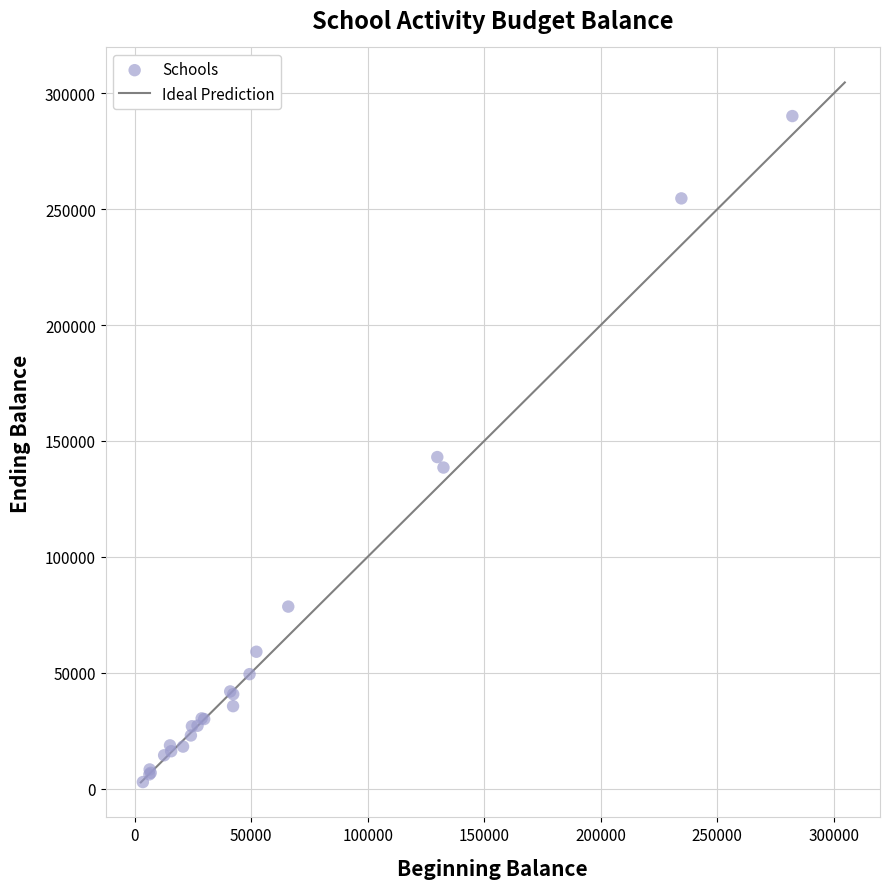

What Y value in the scatter plot is closest to 146498?

143039.4